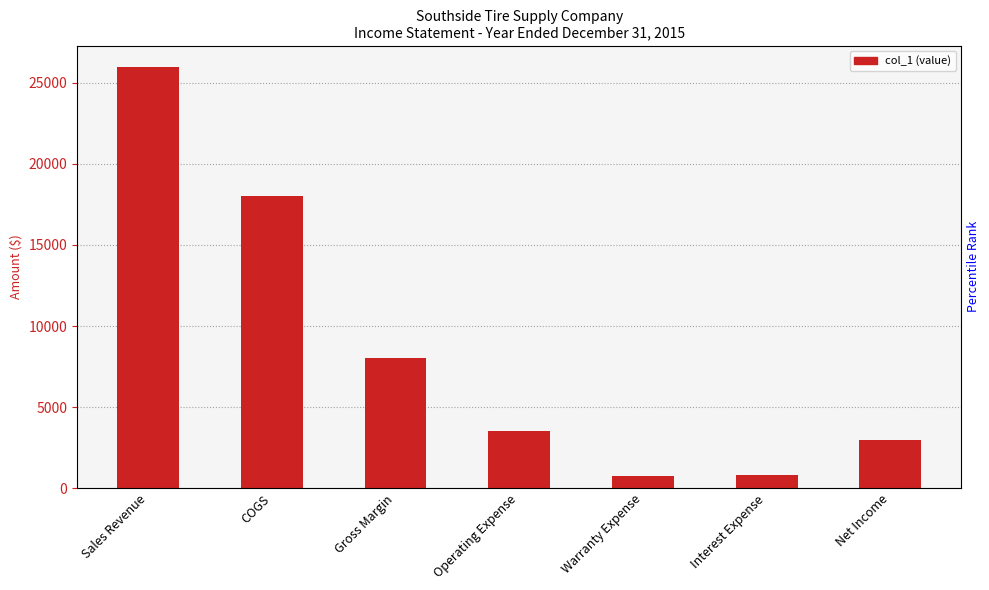

What is the difference between the maximum and minimum values?

25250